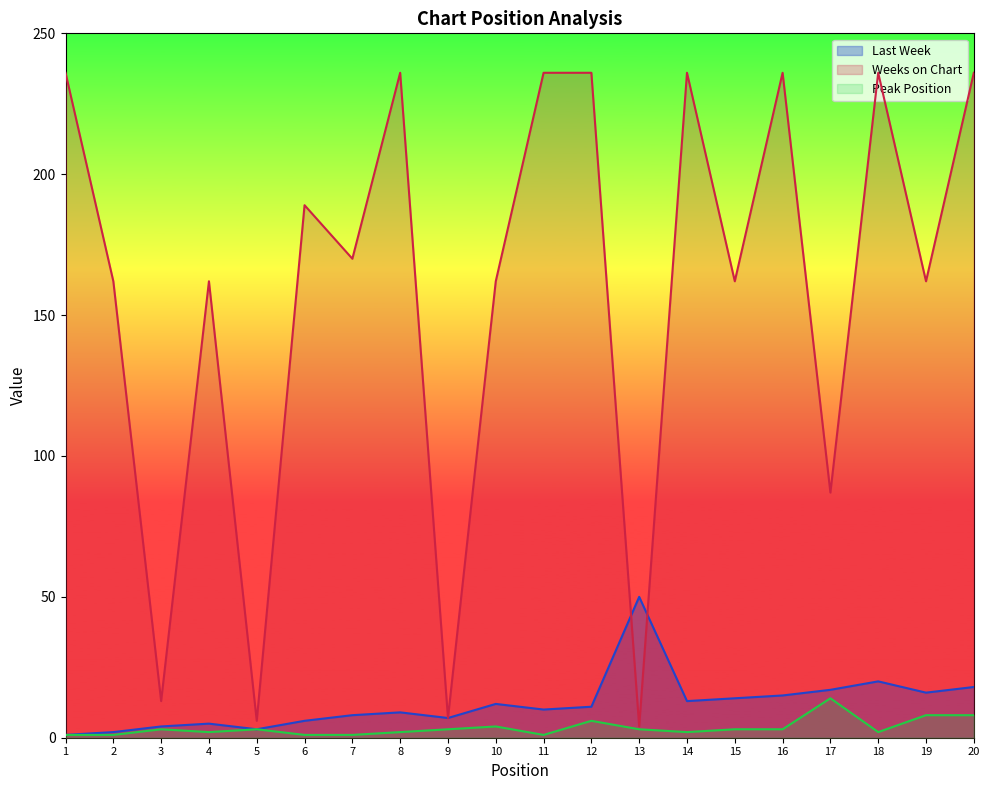

Which has a higher value, 5 or 4?

4